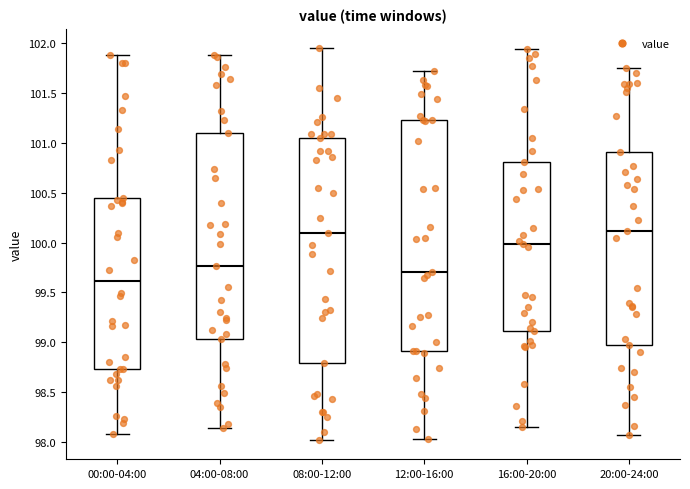

Reading left to right, read every box against the y-axis: the position of its median line, the range the box covers, and the ends of its whiskers. The values are not printed on the chart, so give them approximately, as read against the axis.

00:00-04:00: median 99.60, box 98.75 to 100.45, whiskers 98.10 to 101.90
04:00-08:00: median 99.75, box 99.05 to 101.10, whiskers 98.15 to 101.90
08:00-12:00: median 100.10, box 98.80 to 101.05, whiskers 98.00 to 101.95
12:00-16:00: median 99.70, box 98.90 to 101.25, whiskers 98.05 to 101.70
16:00-20:00: median 100.00, box 99.10 to 100.80, whiskers 98.15 to 101.95
20:00-24:00: median 100.10, box 98.95 to 100.90, whiskers 98.05 to 101.75